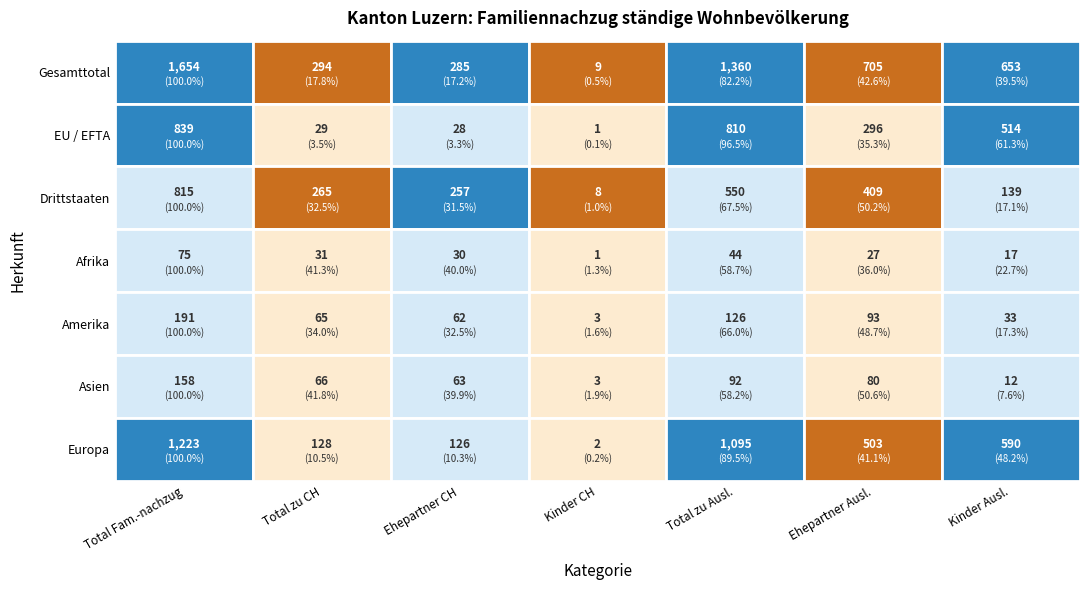

The value of Drittstaaten at 3 is 8. True or false?

True